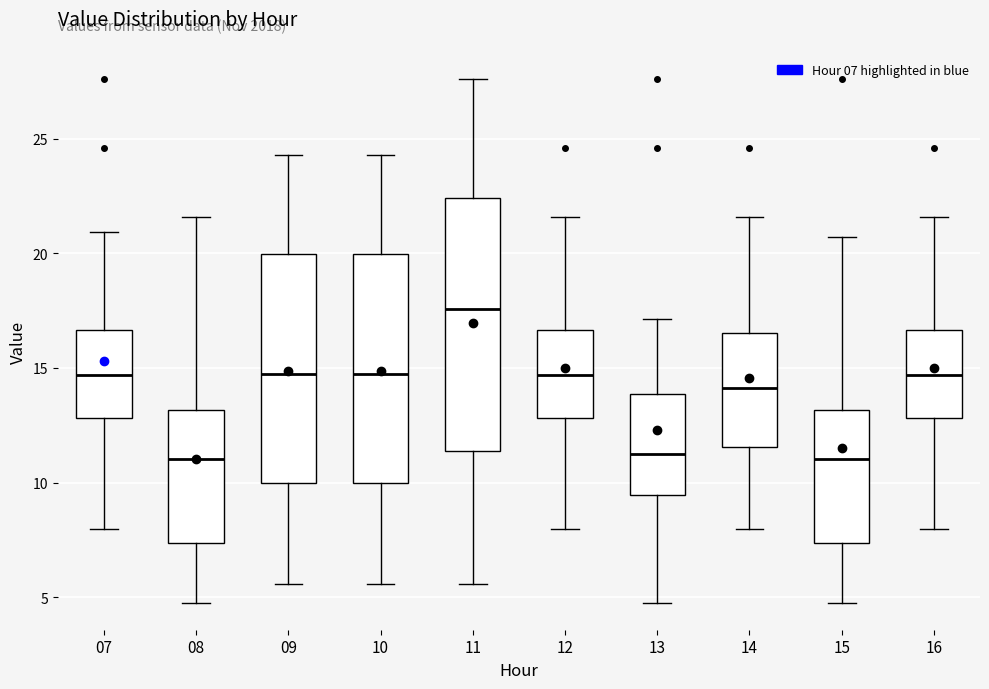

Comparing the boxes themselves (not the whiskers), which one is the tallest?

11